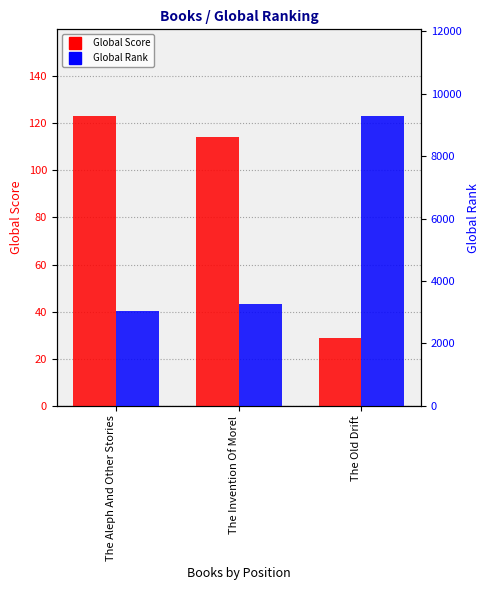

What is the difference between the Global Rank values at The Old Drift and The Aleph And Other Stories?

6231